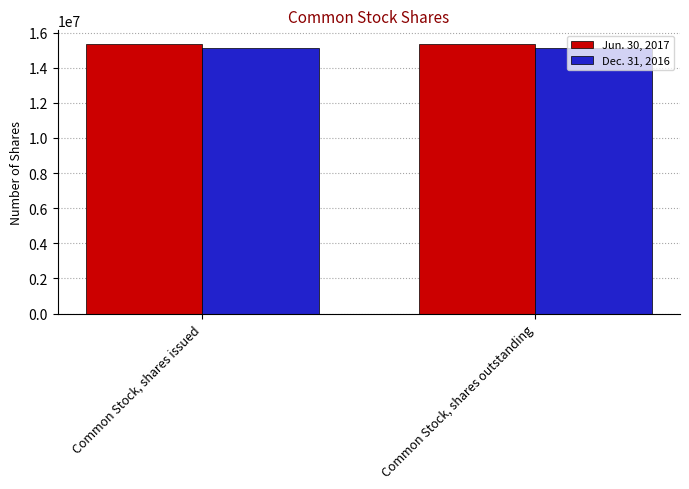

The value of Jun. 30, 2017 at Common Stock, shares outstanding is 4009296. True or false?

False